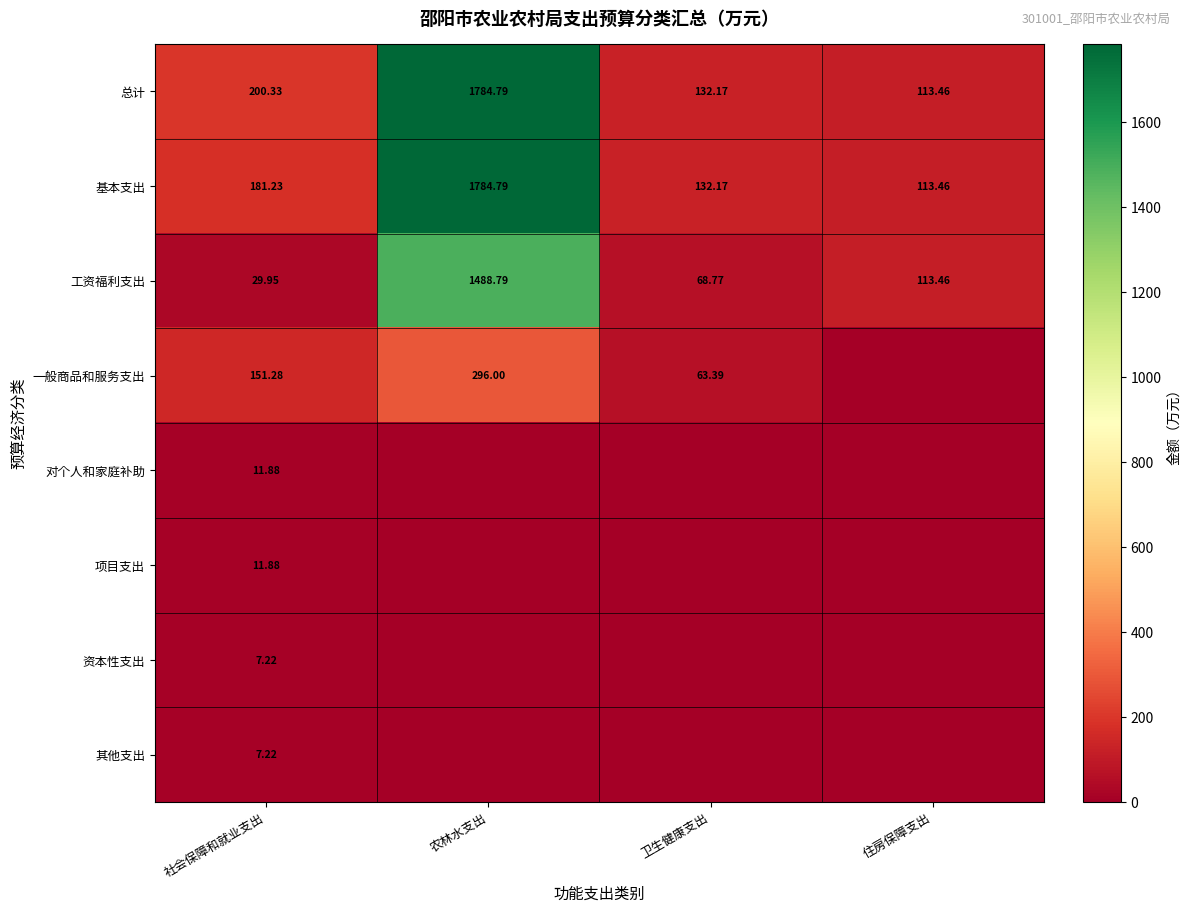

Where does the 总计 series first go above 200?

社会保障和就业支出